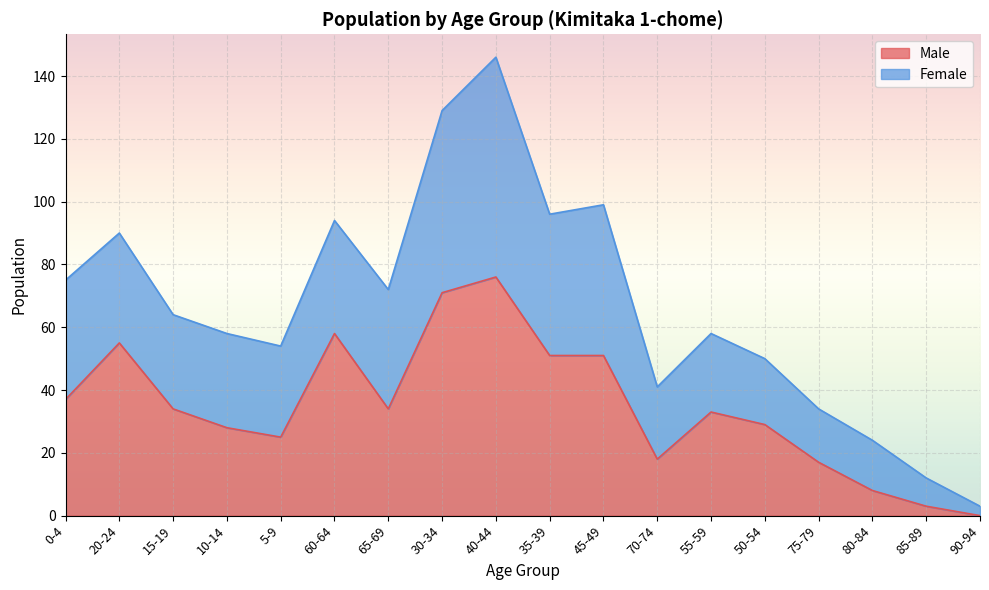

How many values exceed 34?

7